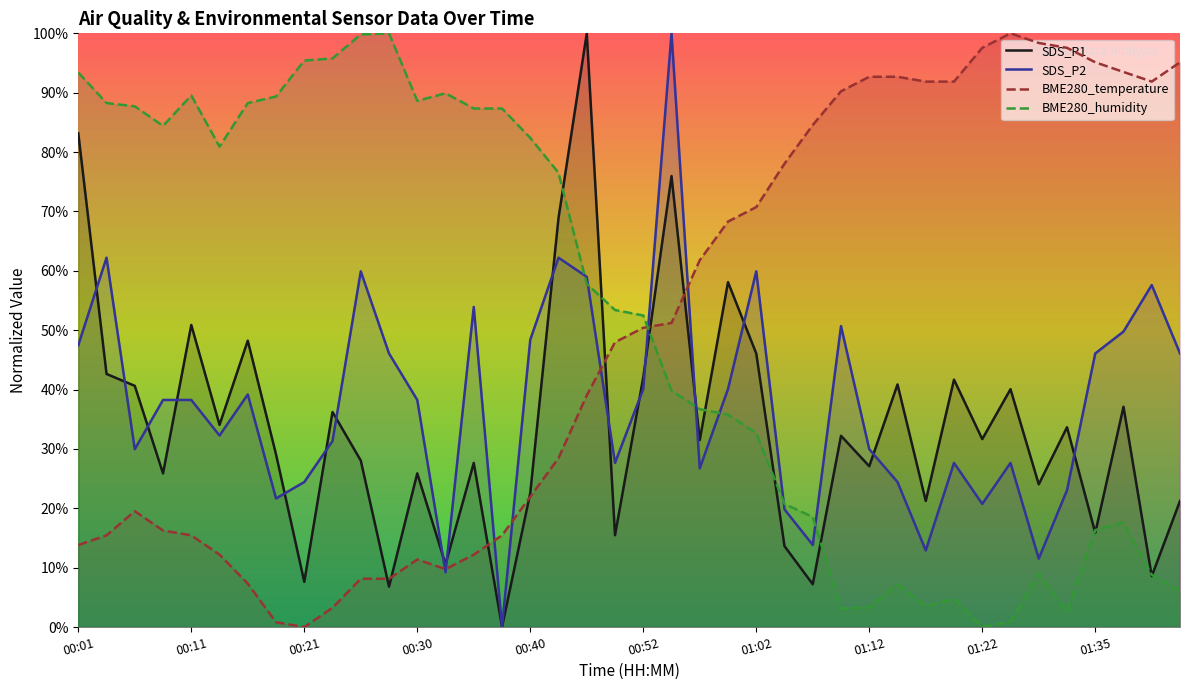

In SDS_P1, how many points are higher than both neighbors (excluding endpoints)?

14